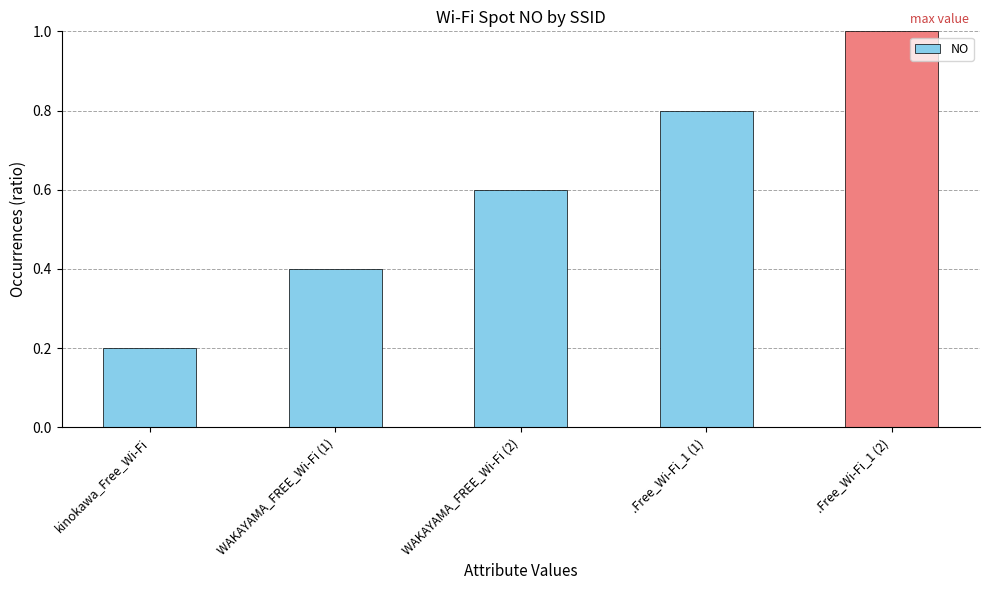

How many series are shown in this chart?

1